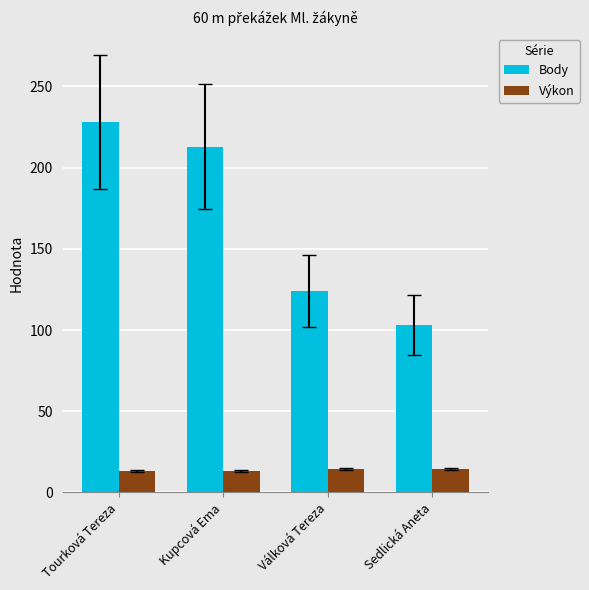

List the series in order of their overall mean, lowest first.

Výkon, Body